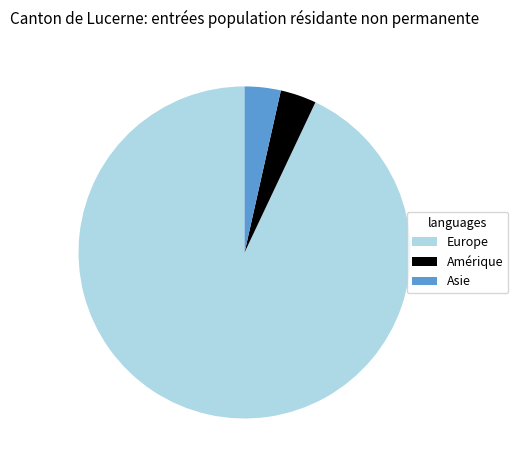

Which slice is the largest?

Europe